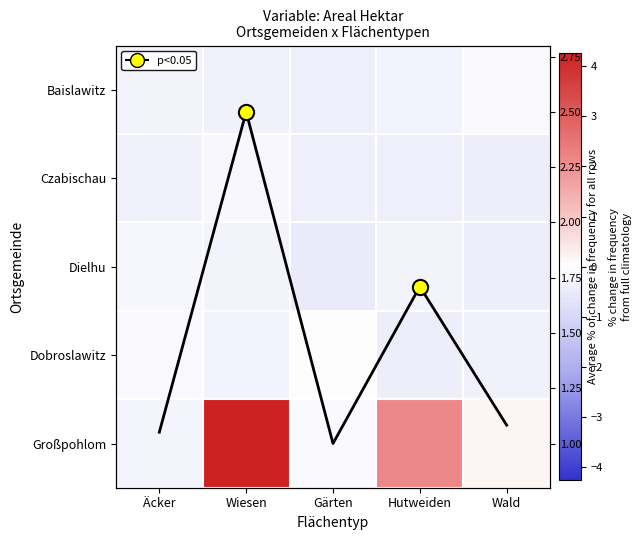

How many values in the Großpohlom series exceed 0?

3